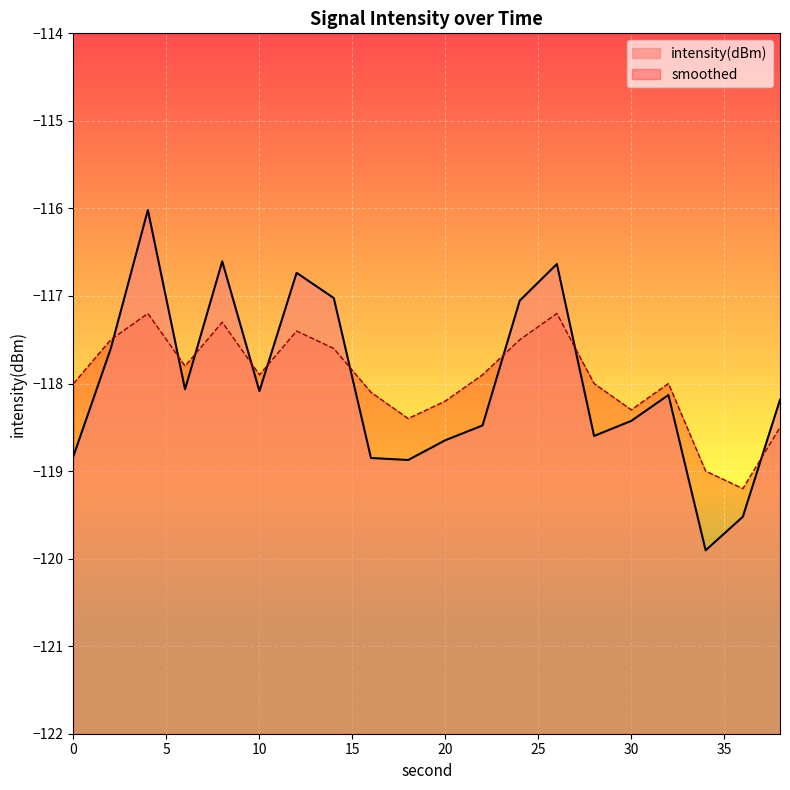

What is the average value of the smoothed series?

-118.0